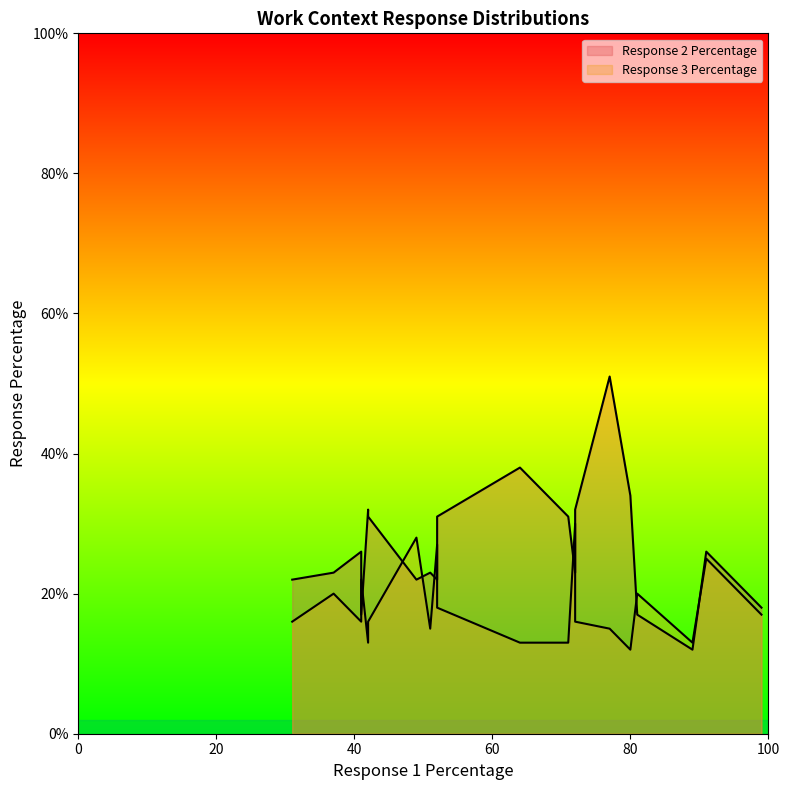

Reading left to right, list all the values displayed in this chart.

Response 2 Percentage: 18	26	12	34	17	51	38	23	32	22	31	23	31	22	23	26	32	17	22	31
Response 3 Percentage: 17	25	13	12	20	15	13	30	16	28	13	20	18	16	15	16	13	22	27	16